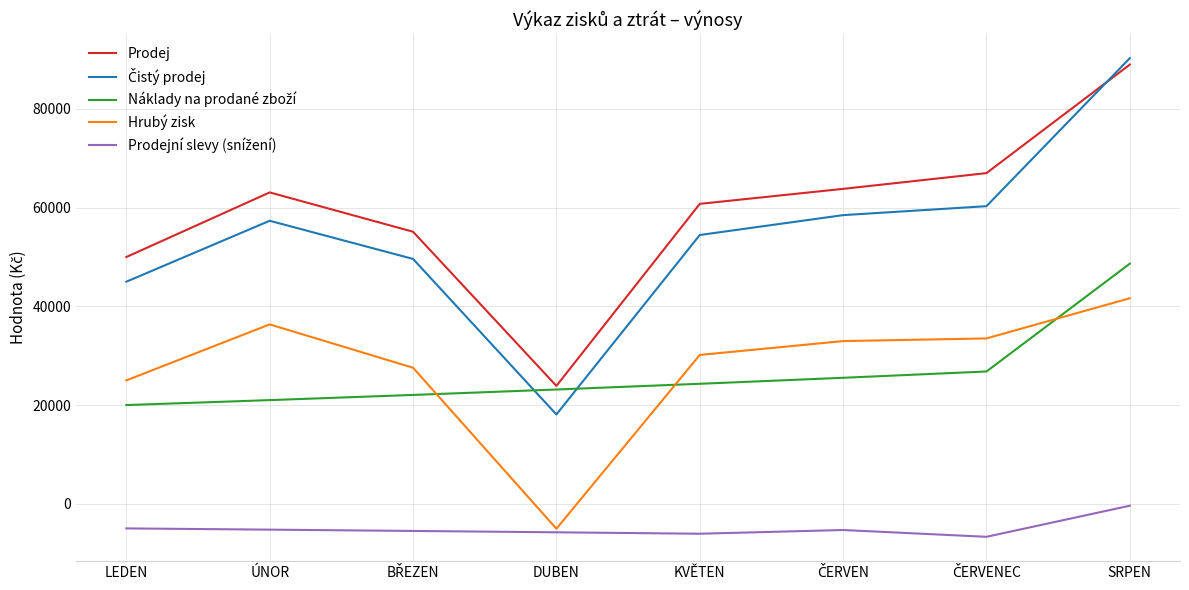

Which category has the highest value across all series?

SRPEN